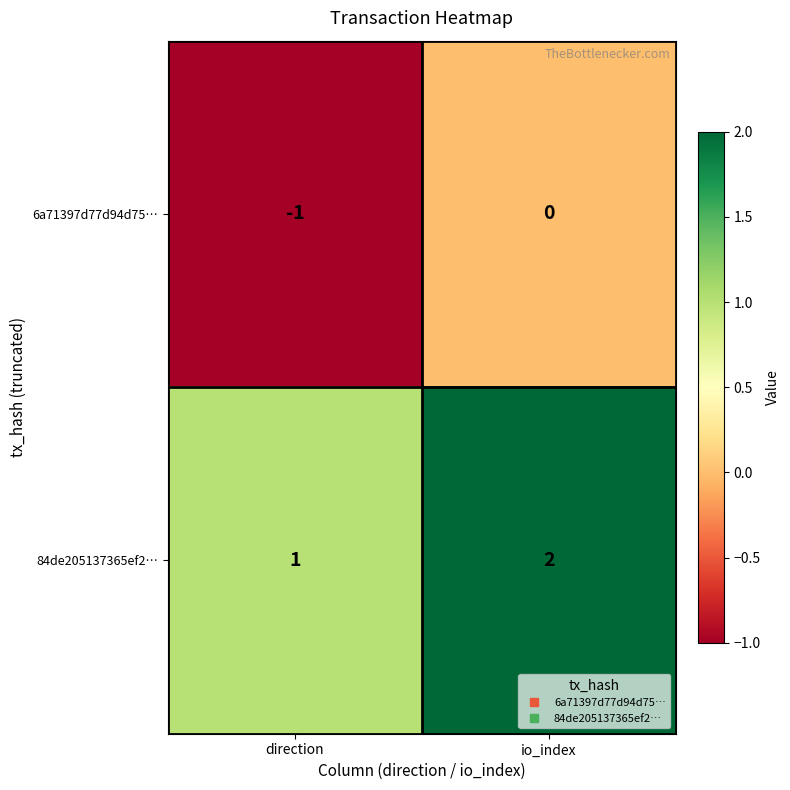

What is the sum of all 84de205137365ef2… values?

3